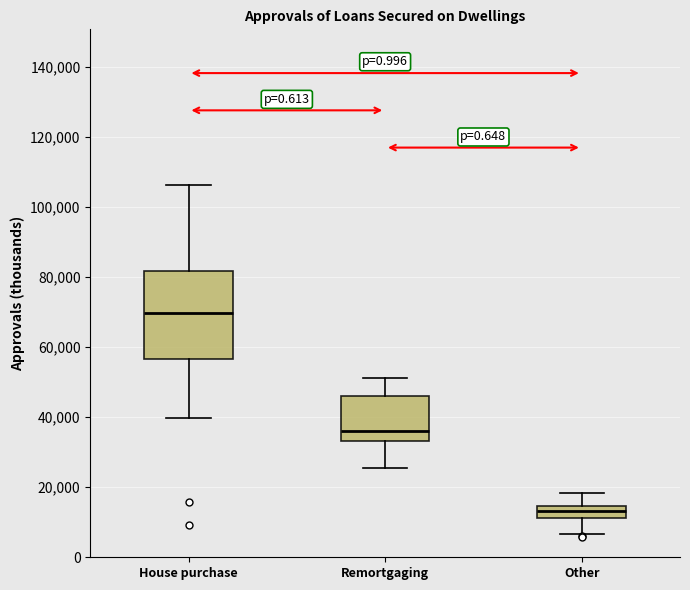

Which box has the highest median line?

House purchase